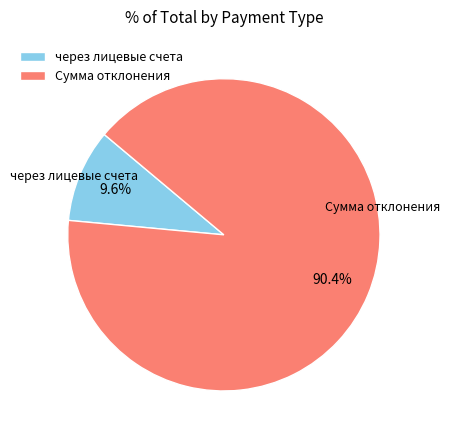

Is Сумма отклонения the majority of the pie?

Yes